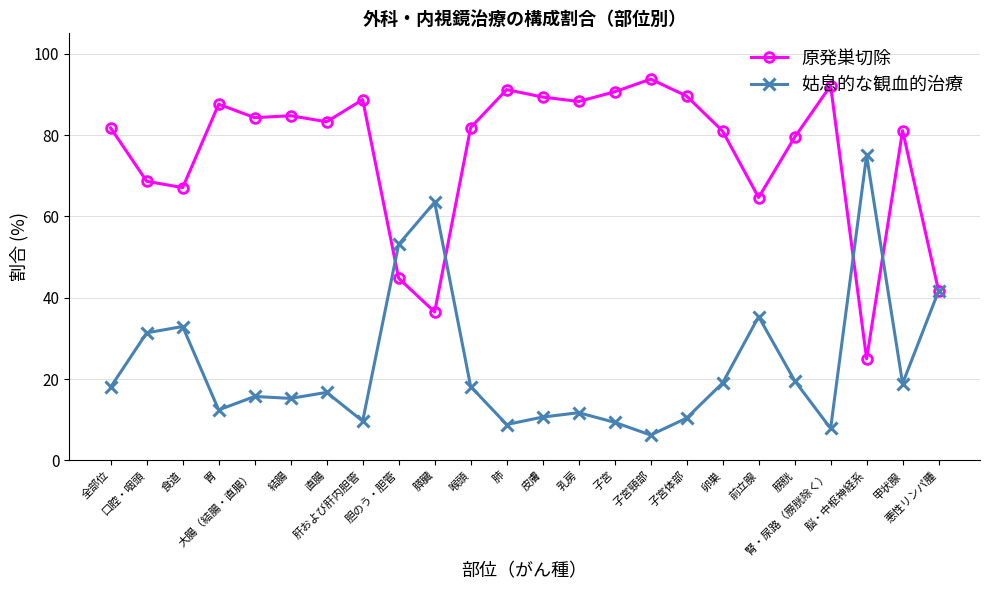

What is the spread (max minus min) of values at 甲状腺?

62.2